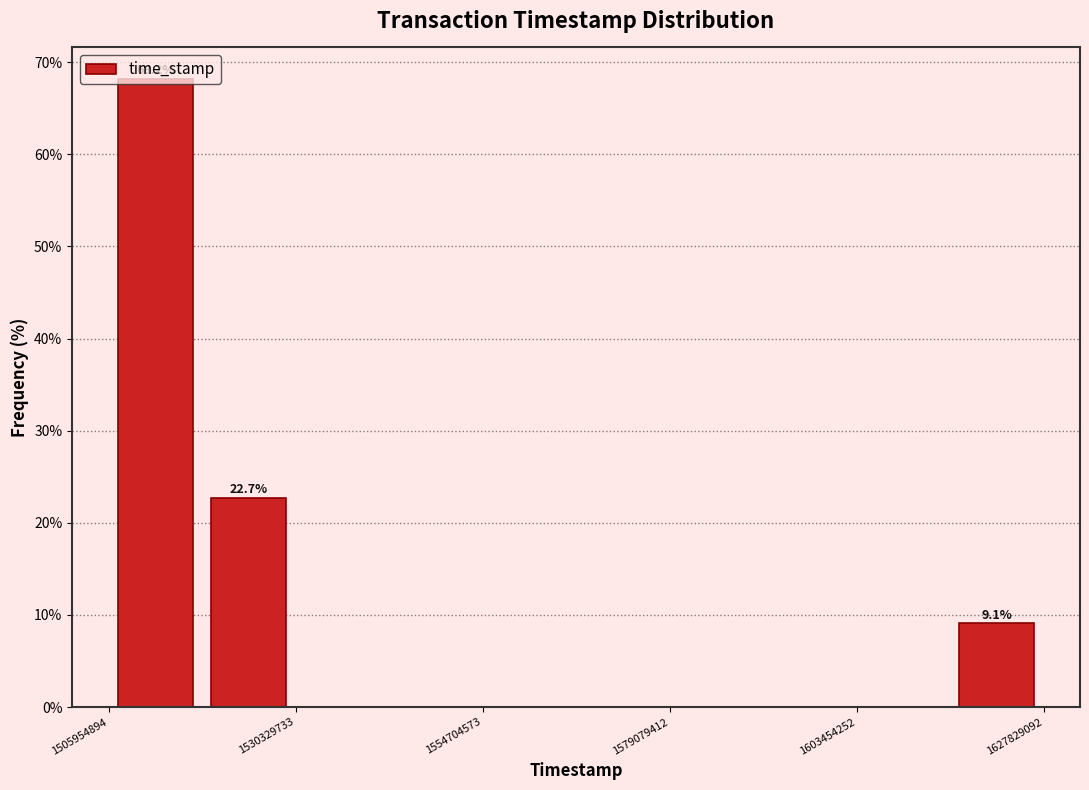

Read against the x-axis, roughly where is the centre of the tallest bar?

1510000000